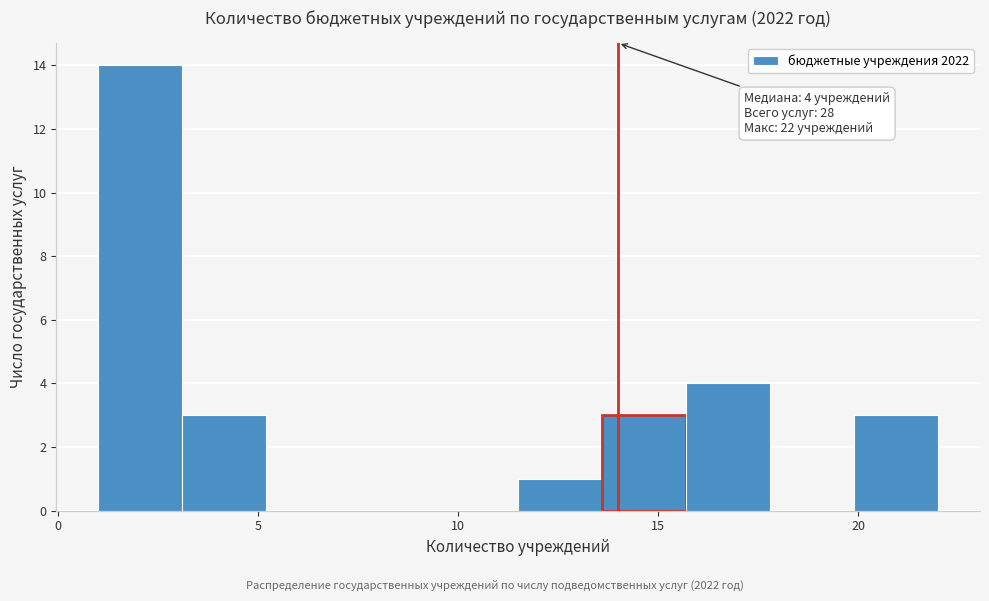

Over which range of the x-axis is the bar tallest?

1.0 to 3.1